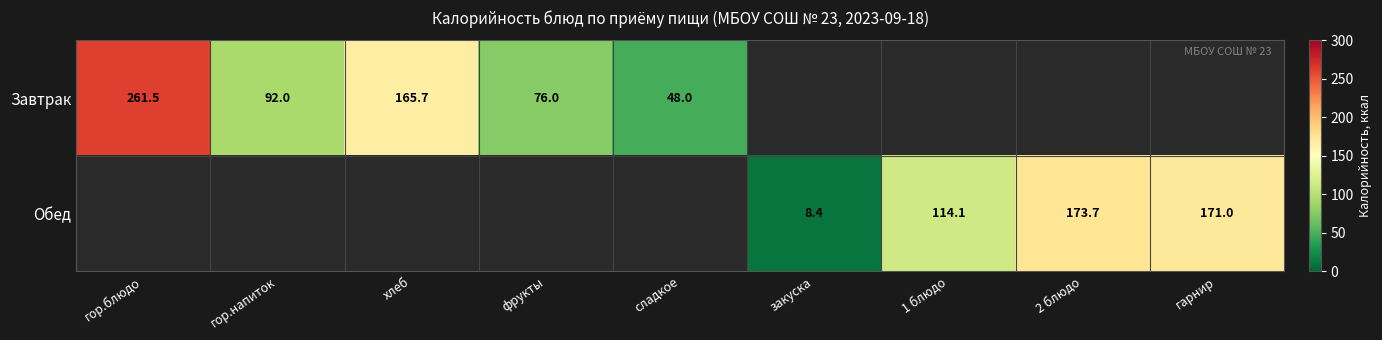

Is it true that Обед equals 235.8 at гарнир?

False